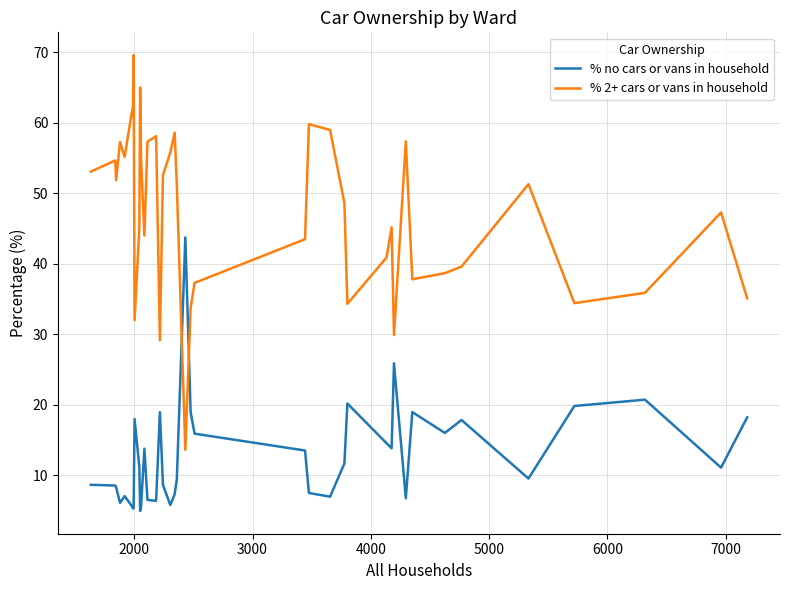

What is the maximum value shown in the chart?

69.6